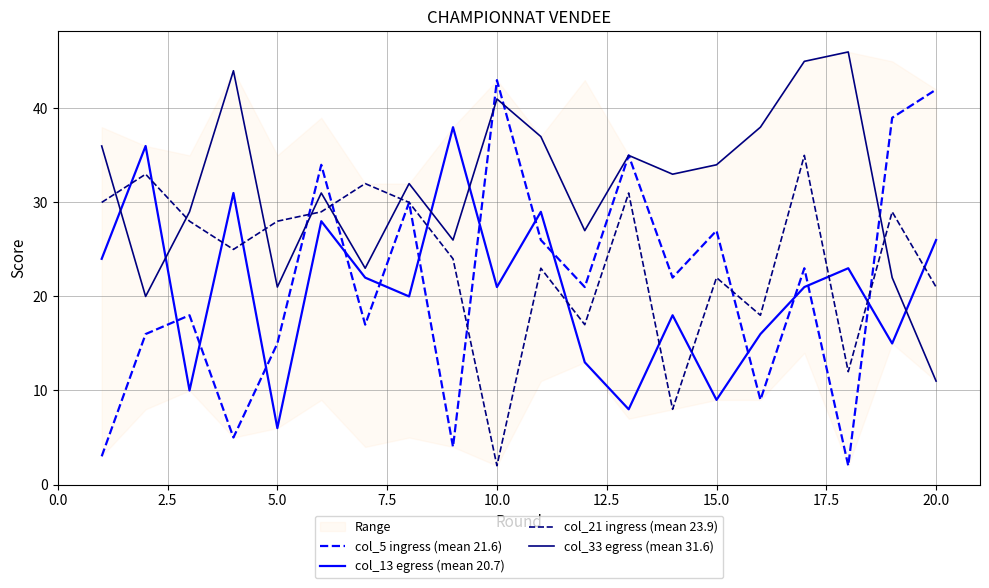

How many interior local peaks does the col_13 egress (mean 20.7) series have?

7